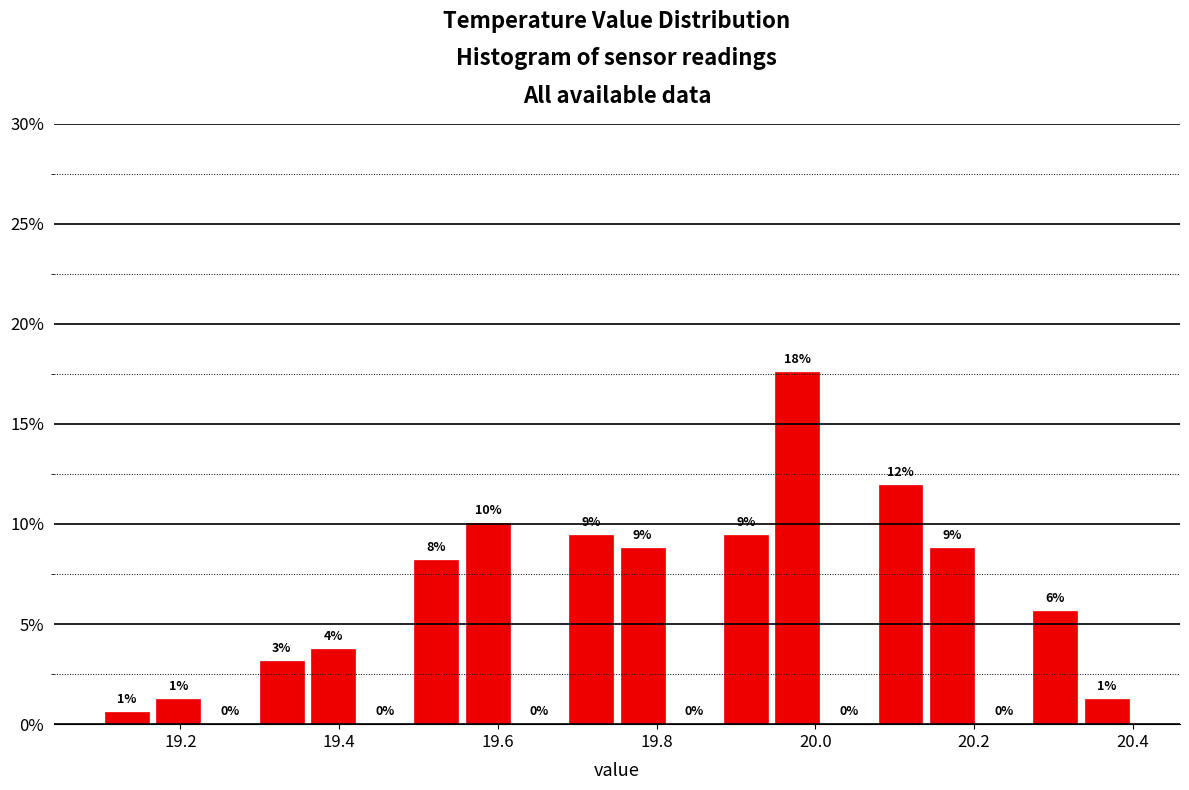

Around what value on the x-axis is the tallest bar? Give the approximate position of its centre, as read against the axis.

19.98